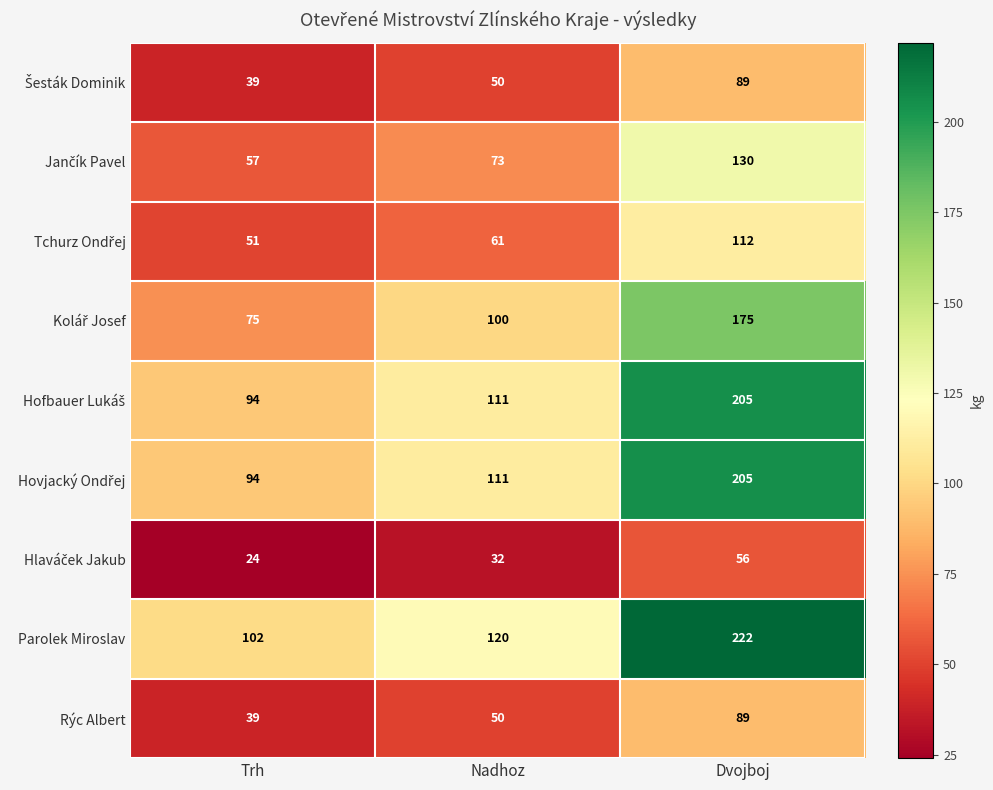

Where is Parolek Miroslav nearest to the value 162?

Nadhoz